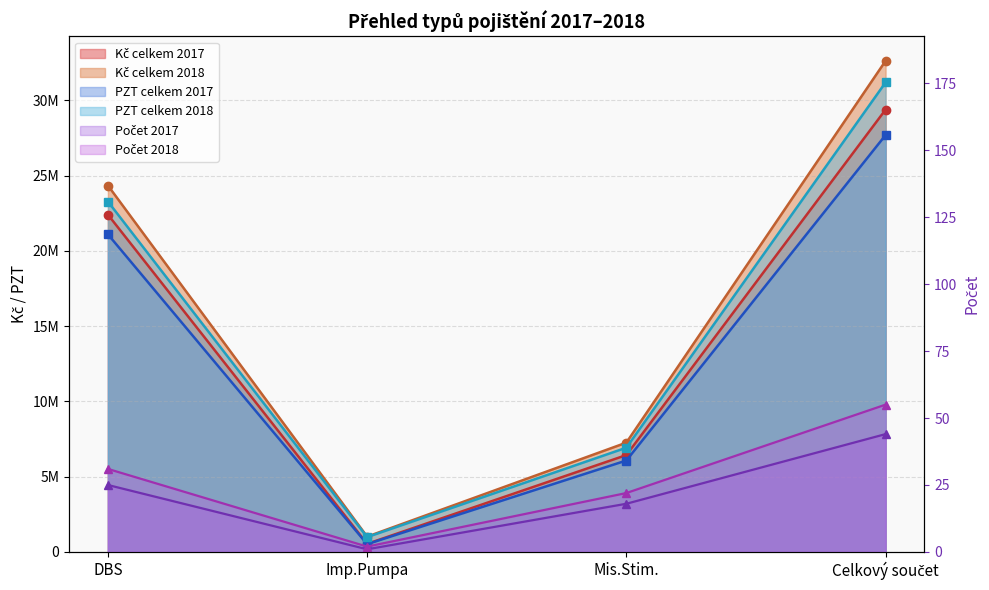

At which label does Počet 2017 first exceed 25?

Celkový součet